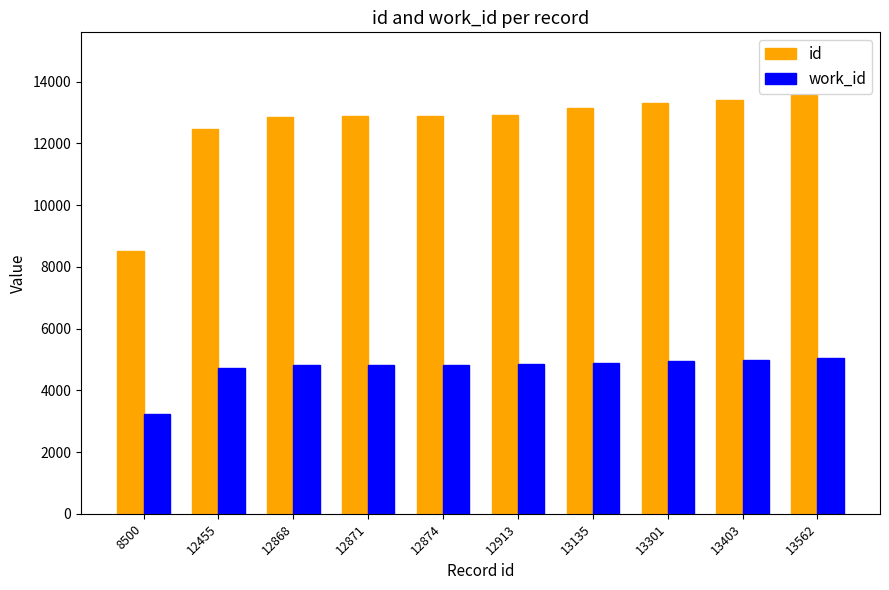

The value of work_id at 12868 is 1789. True or false?

False